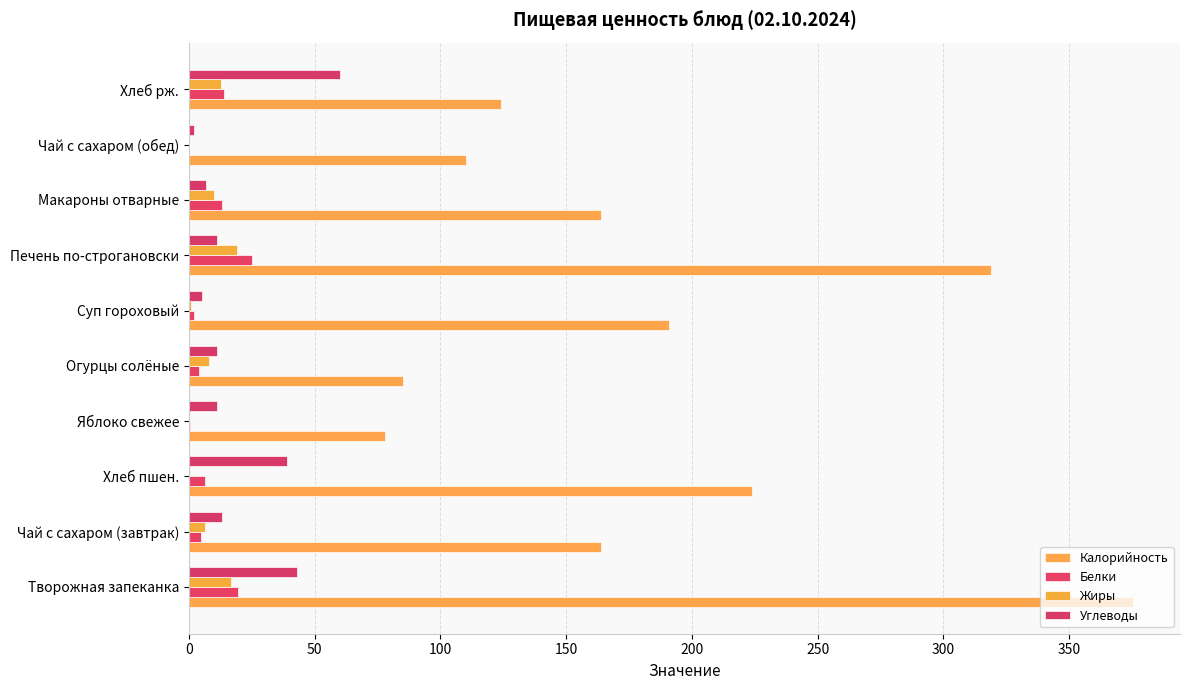

List the series in order of their peak value, lowest first.

Жиры, Белки, Углеводы, Калорийность